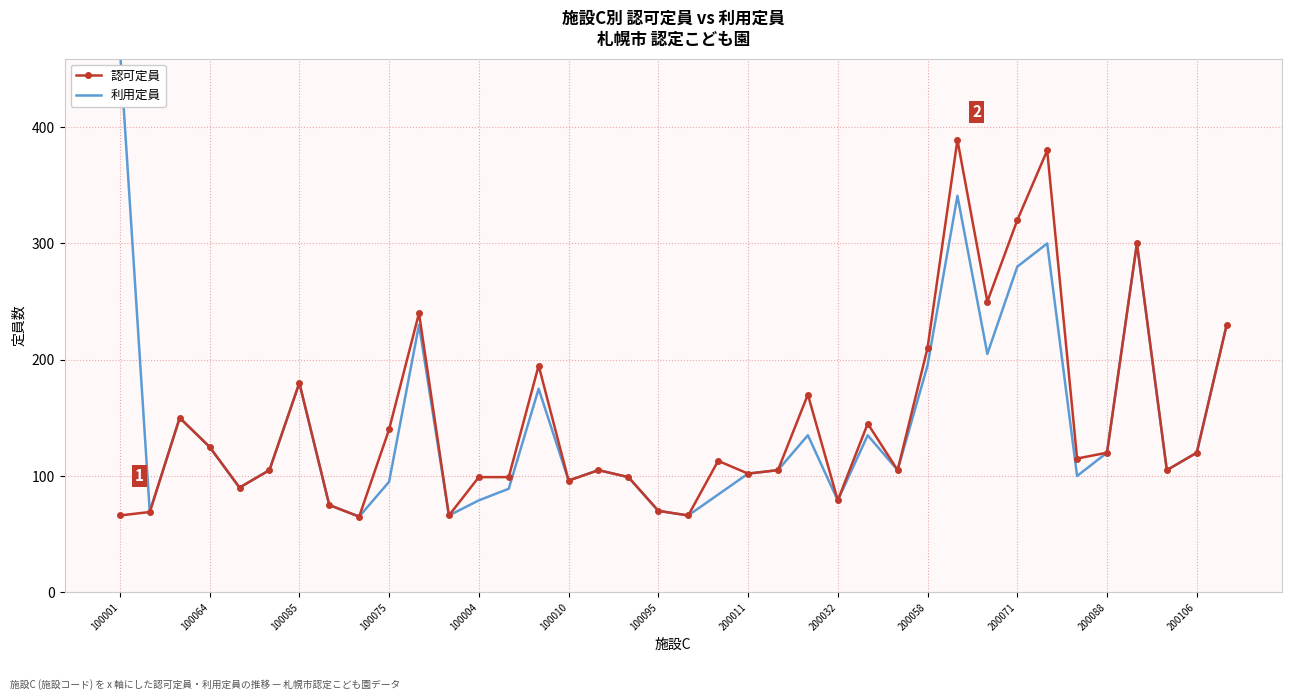

True or false: 認可定員 and 利用定員 intersect in this chart.

False